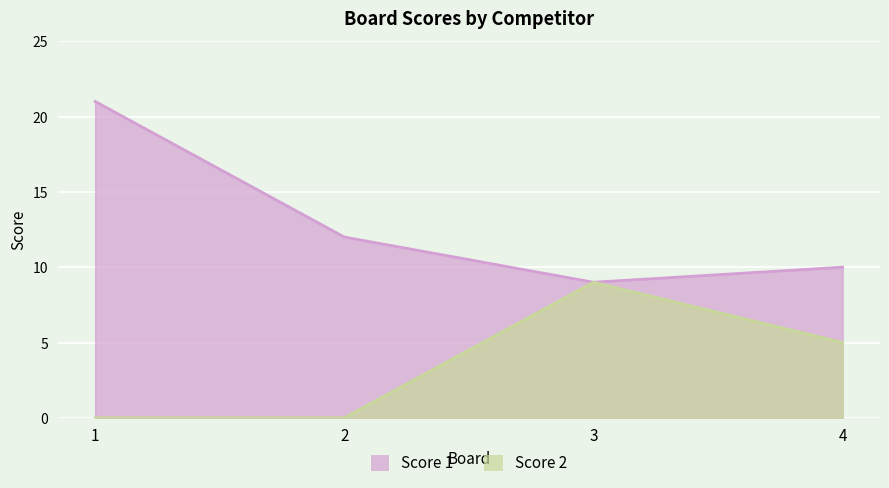

In Score 2, how many points are higher than both neighbors (excluding endpoints)?

1